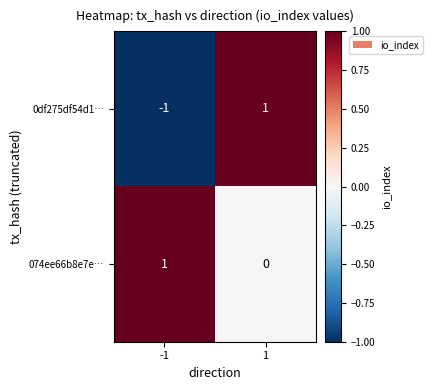

Is the value of 074ee66b8e7e… at 1 greater than the value of 0df275df54d1… at -1?

Yes